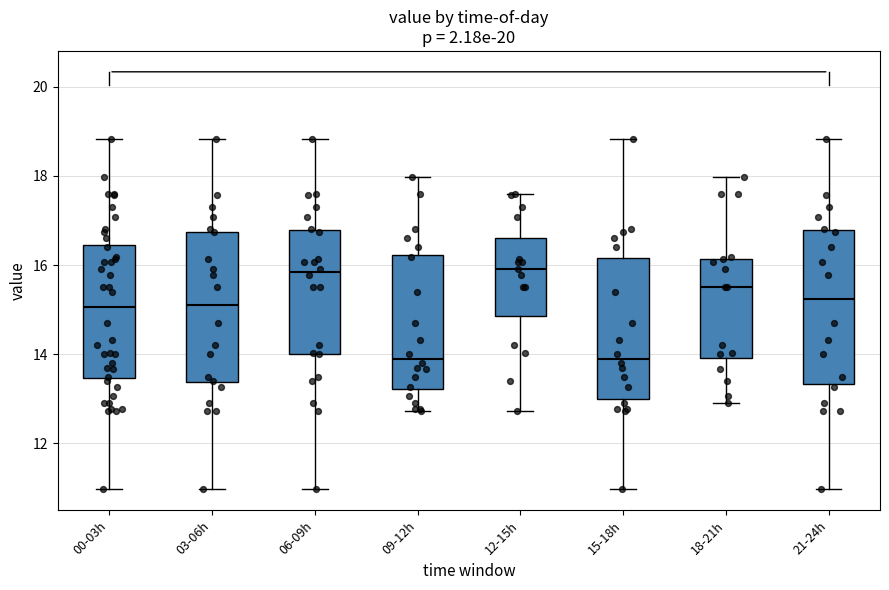

Reading left to right, transcribe this box plot: for each box, give where its median line is, the range the box spans, and where its two whiskers end, as read against the y-axis. The values are not printed on the chart, so give them approximately, as read against the axis.

00-03h: median 15.0, box 13.4 to 16.4, whiskers 11.0 to 18.8
03-06h: median 15.2, box 13.4 to 16.8, whiskers 11.0 to 18.8
06-09h: median 15.8, box 14.0 to 16.8, whiskers 11.0 to 18.8
09-12h: median 14.0, box 13.2 to 16.2, whiskers 12.8 to 18.0
12-15h: median 16.0, box 14.8 to 16.6, whiskers 12.8 to 17.6
15-18h: median 14.0, box 13.0 to 16.2, whiskers 11.0 to 18.8
18-21h: median 15.6, box 14.0 to 16.2, whiskers 13.0 to 18.0
21-24h: median 15.2, box 13.4 to 16.8, whiskers 11.0 to 18.8